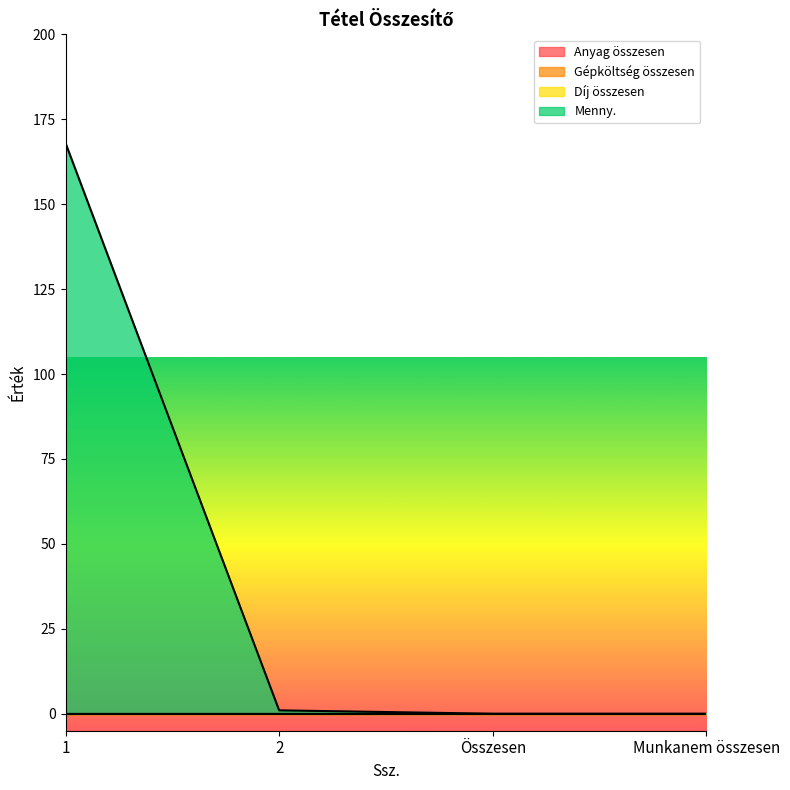

List the labels in order of Anyag összesen value, smallest first.

1, 2, Összesen, Munkanem összesen